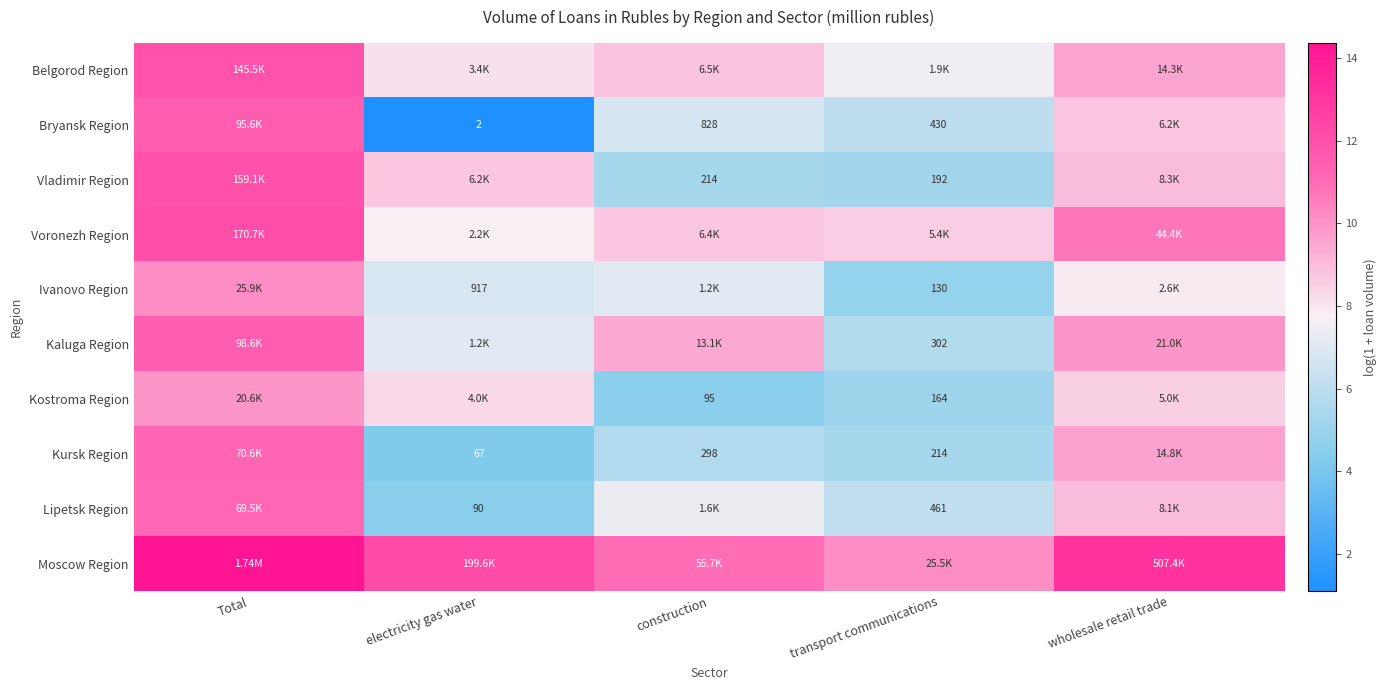

True or false: Kostroma Region has a value of 8.3 at electricity gas water.

True